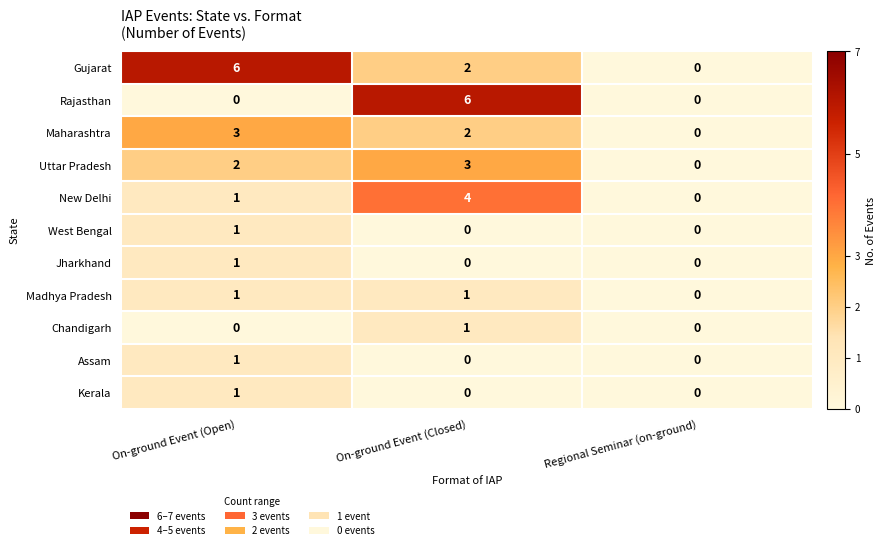

How many categories are shown in the chart?

3